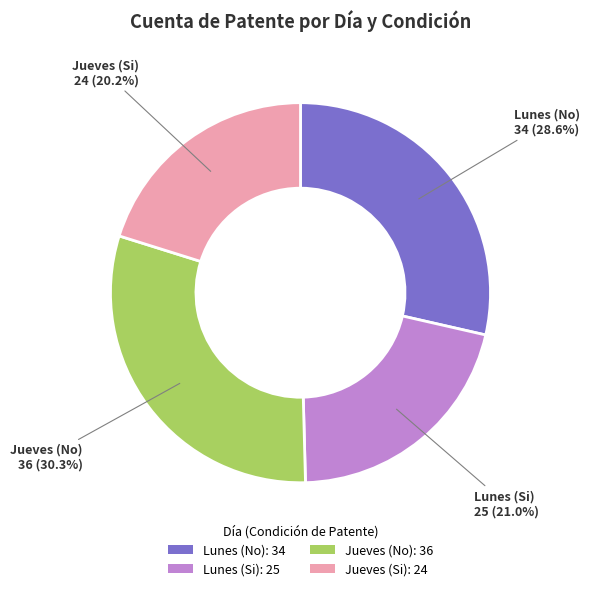

To the nearest percent, what is the combined percentage of Jueves (No) and Jueves (Si)?

50%